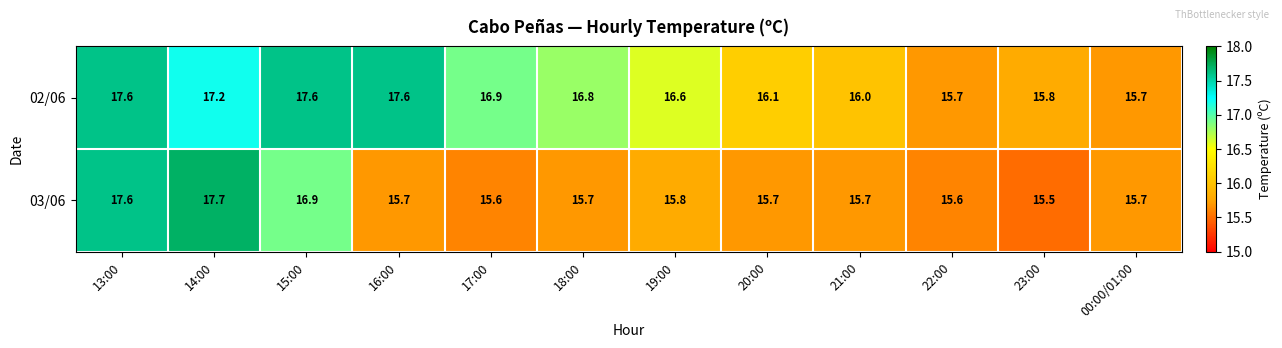

How many distinct data groups are displayed?

2